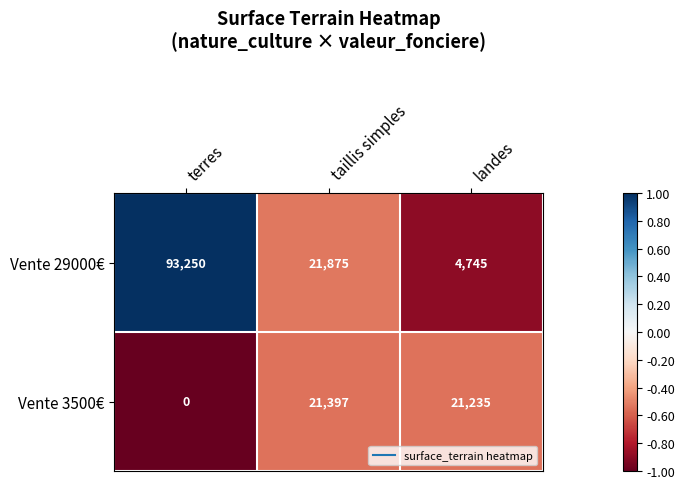

Which series has the widest spread of values?

Vente 29000€